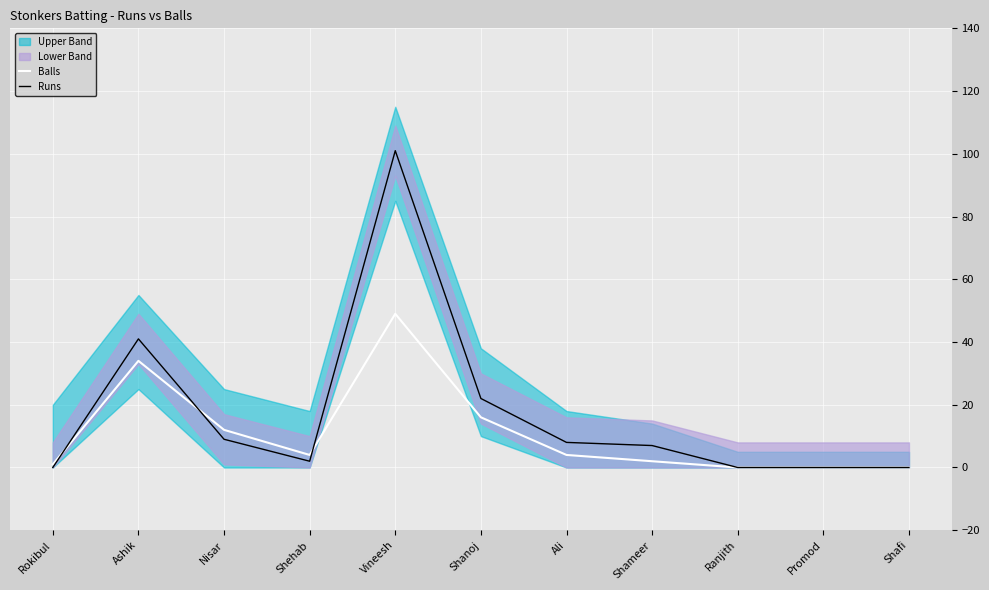

Which series has the largest total across all categories?

Runs